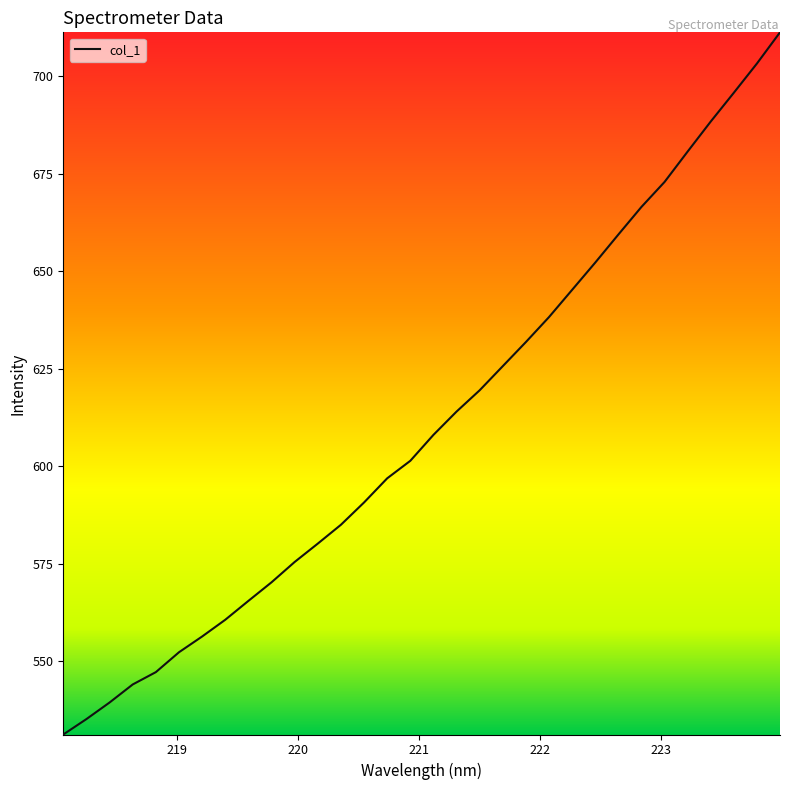

What is the greatest value displayed?

711.3